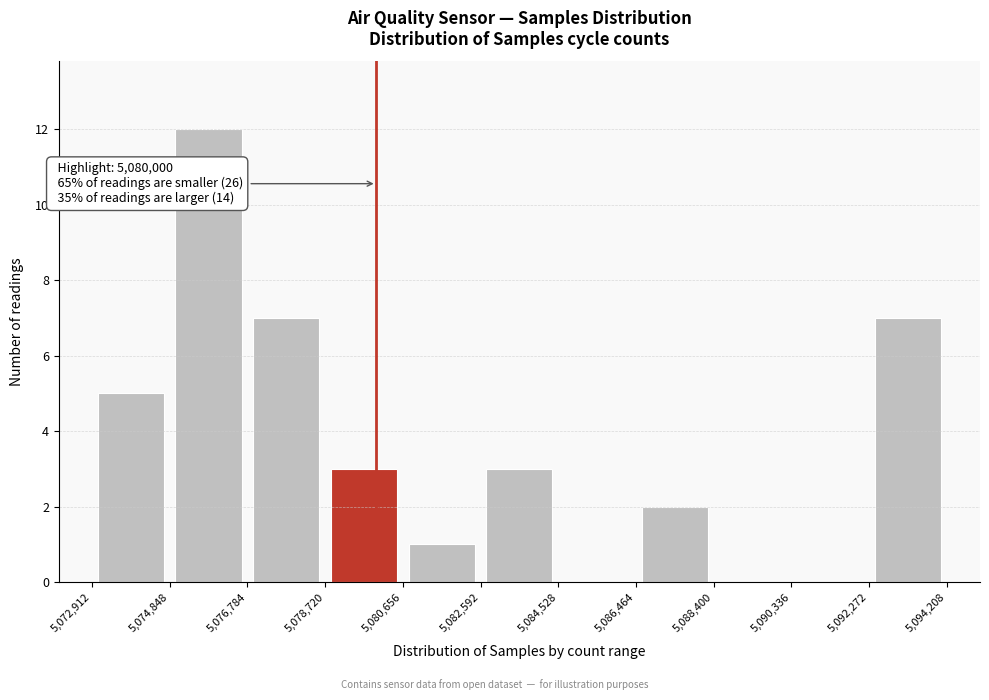

Over which range of the x-axis is the bar tallest?

5,074,848 to 5,076,784